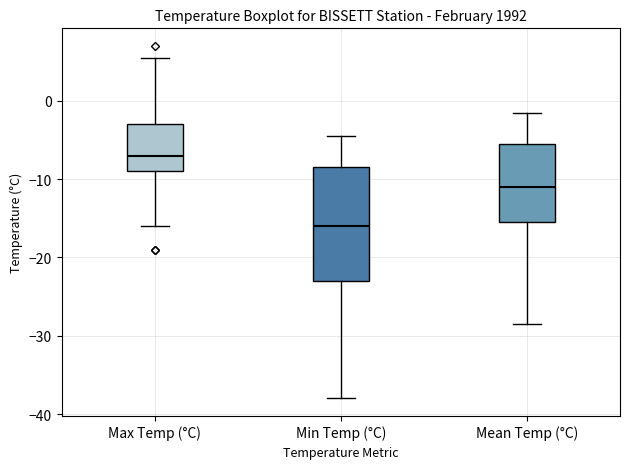

Reading left to right, transcribe this box plot: for each box, give where its median line is, the range the box spans, and where its two whiskers end, as read against the y-axis. The values are not printed on the chart, so give them approximately, as read against the axis.

Max Temp (°C): median -7, box -9 to -3, whiskers -16 to 6
Min Temp (°C): median -16, box -23 to -8, whiskers -38 to -4
Mean Temp (°C): median -11, box -15 to -5, whiskers -28 to -1